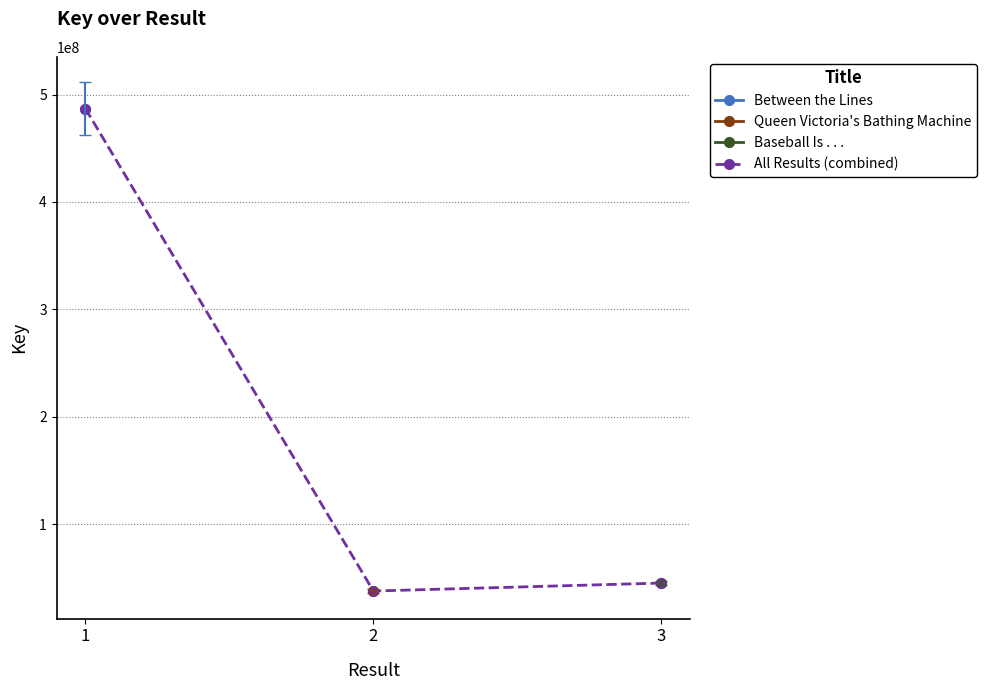

List the series in order of their overall mean, highest first.

Between the Lines, Queen Victoria's Bathing Machine, Baseball Is . . ., All Results (combined)